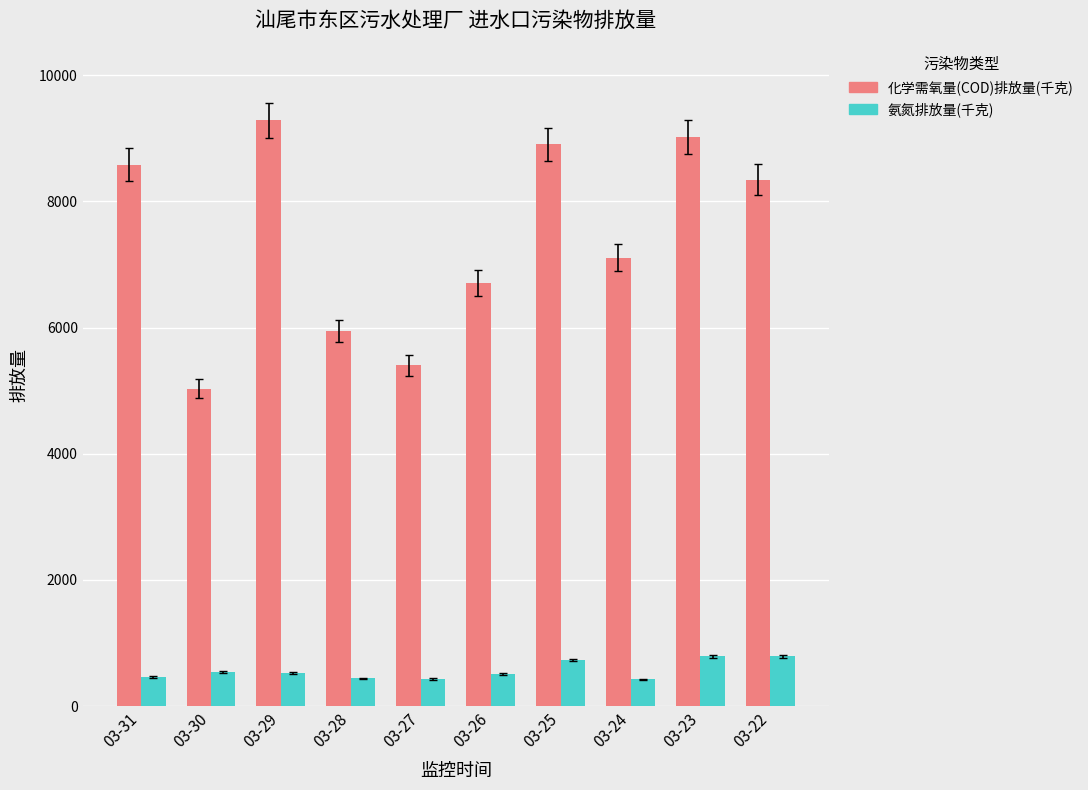

What is the difference between the highest and lowest values at 03-22?

7552.7